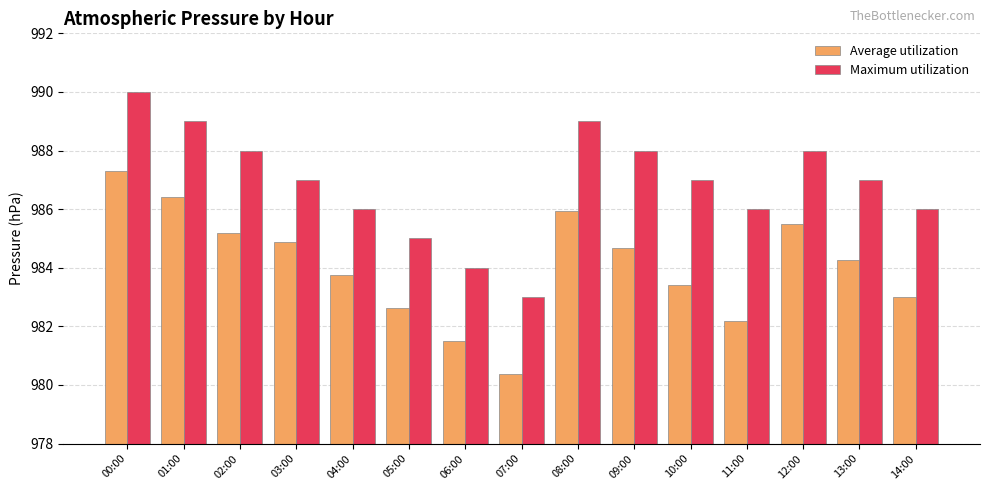

What position from the right is 07:00?

8